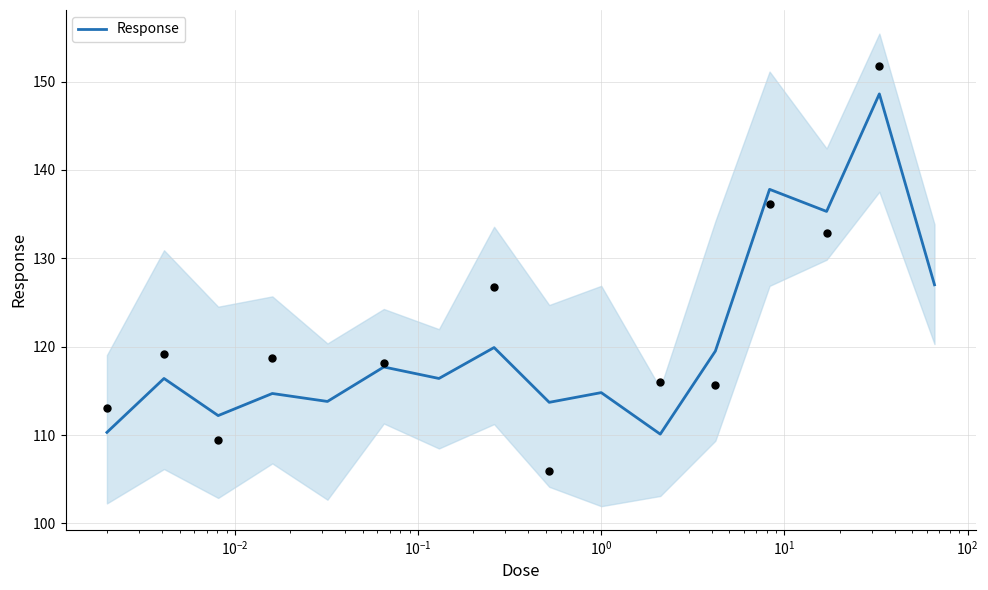

What is the maximum value for Response?

148.6